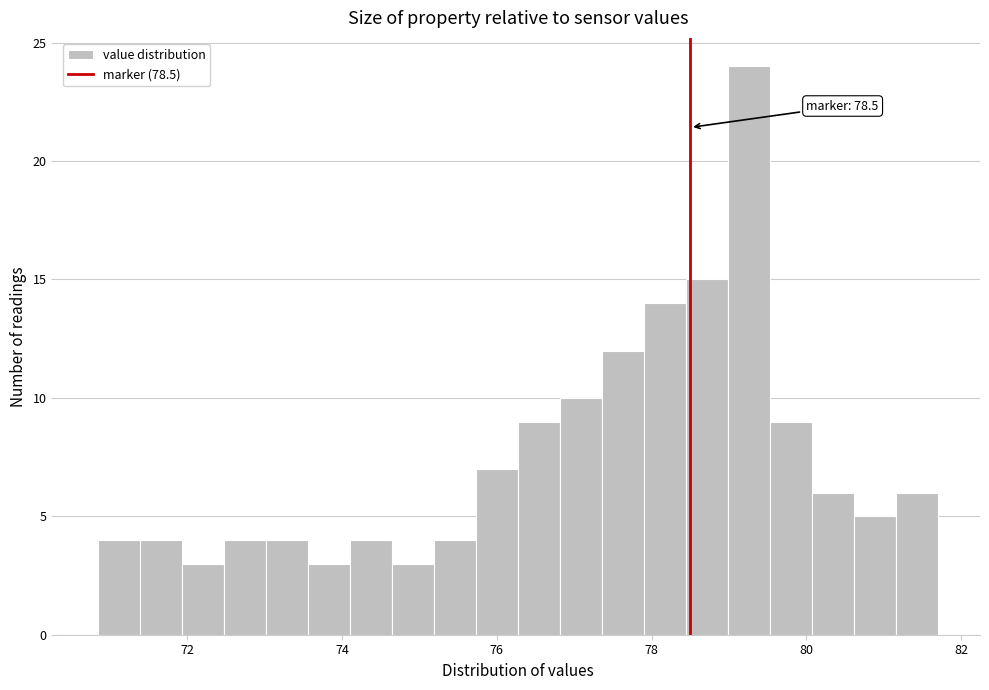

Around what value on the x-axis is the tallest bar? Give the approximate position of its centre, as read against the axis.

79.2